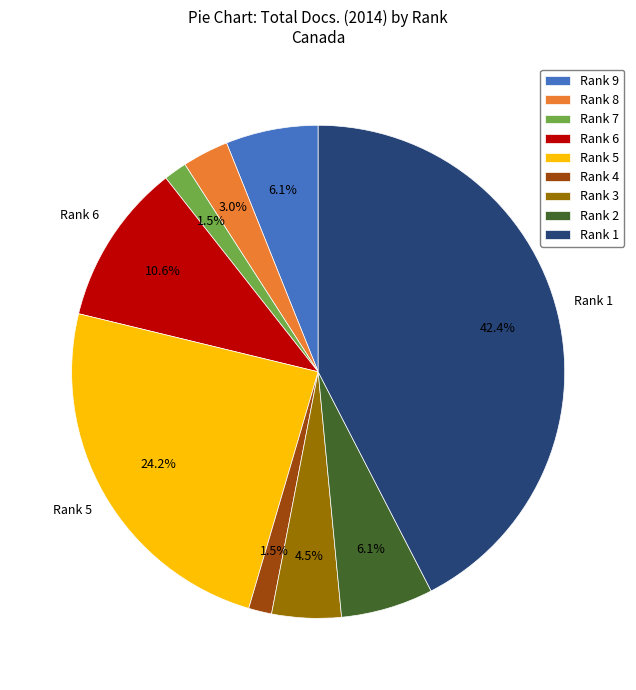

To the nearest percent, what is the difference between the Rank 8 and Rank 9 slice percentages?

3%